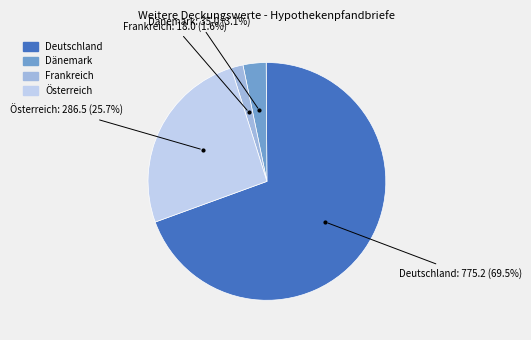

Rank the categories by value from highest to lowest.

Deutschland, Österreich, Dänemark, Frankreich